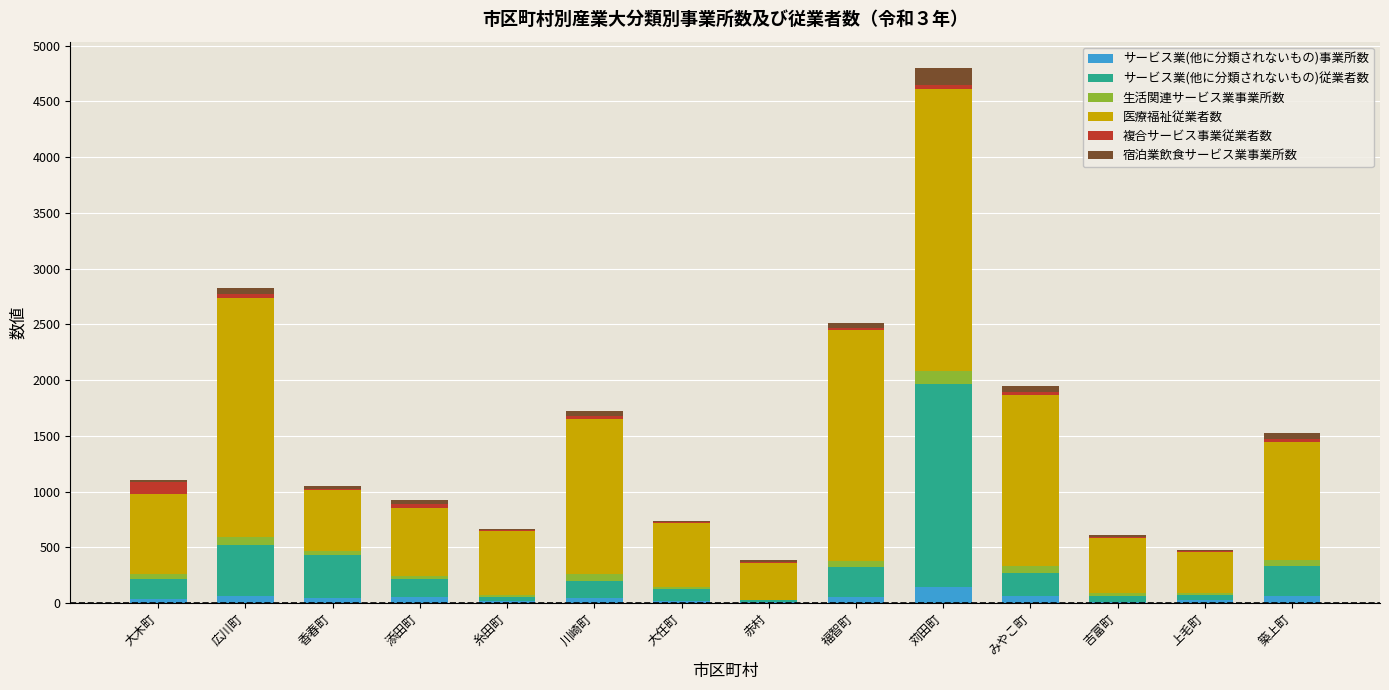

What is the sum of all サービス業(他に分類されないもの)事業所数 values?

659